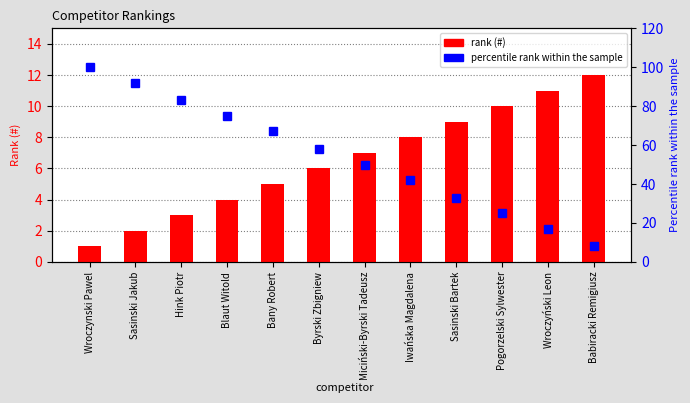

What is the minimum value for percentile rank within the sample?

8